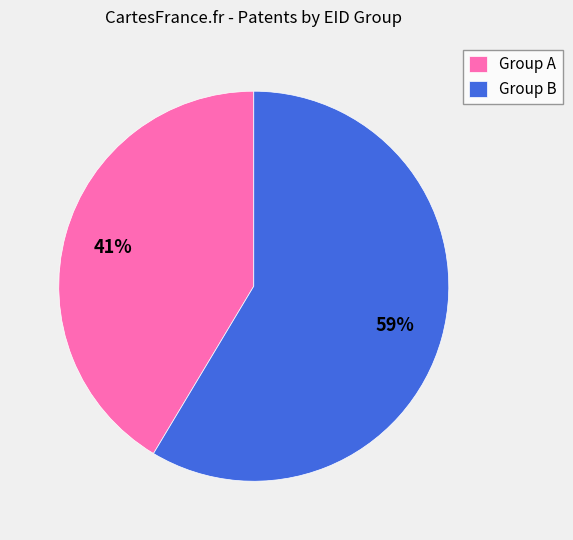

How many slices are in this pie chart?

2